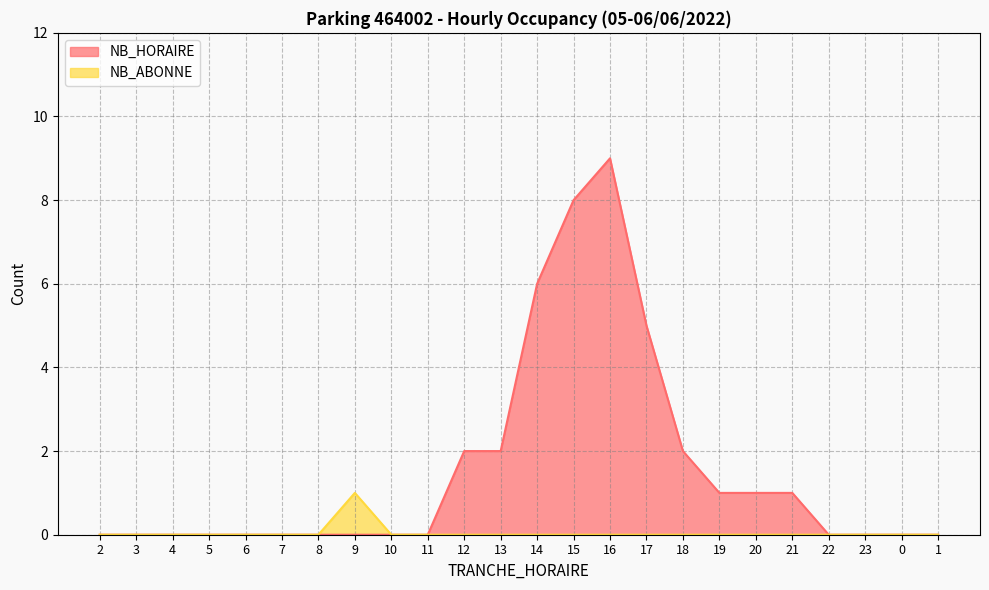

At which label does NB_HORAIRE reach its minimum?

2